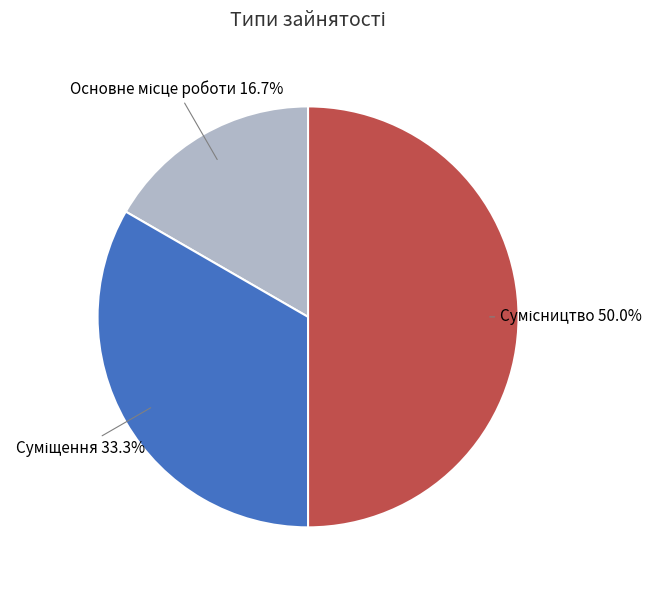

True or false: Основне місце роботи accounts for 17% of the total.

True